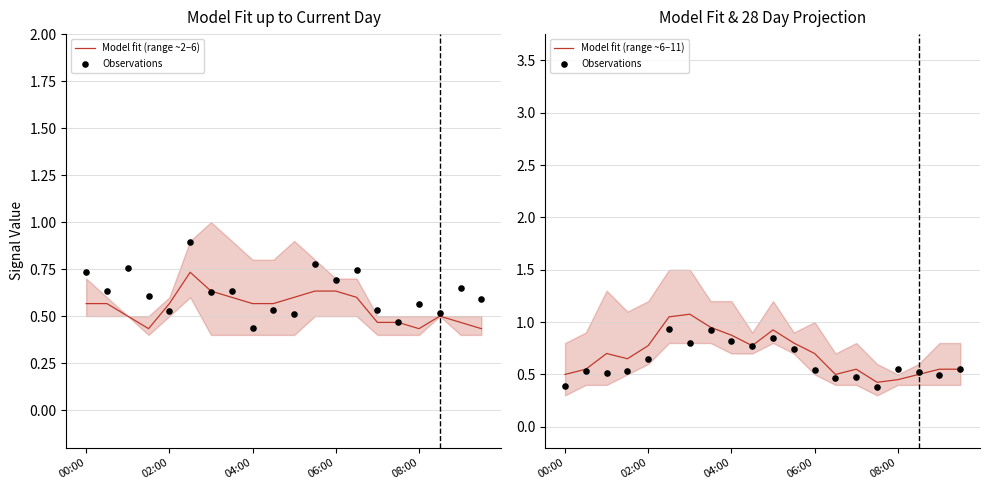

The Model fit (range ~6–11) series shows 0.7 at 06:00. True or false?

True